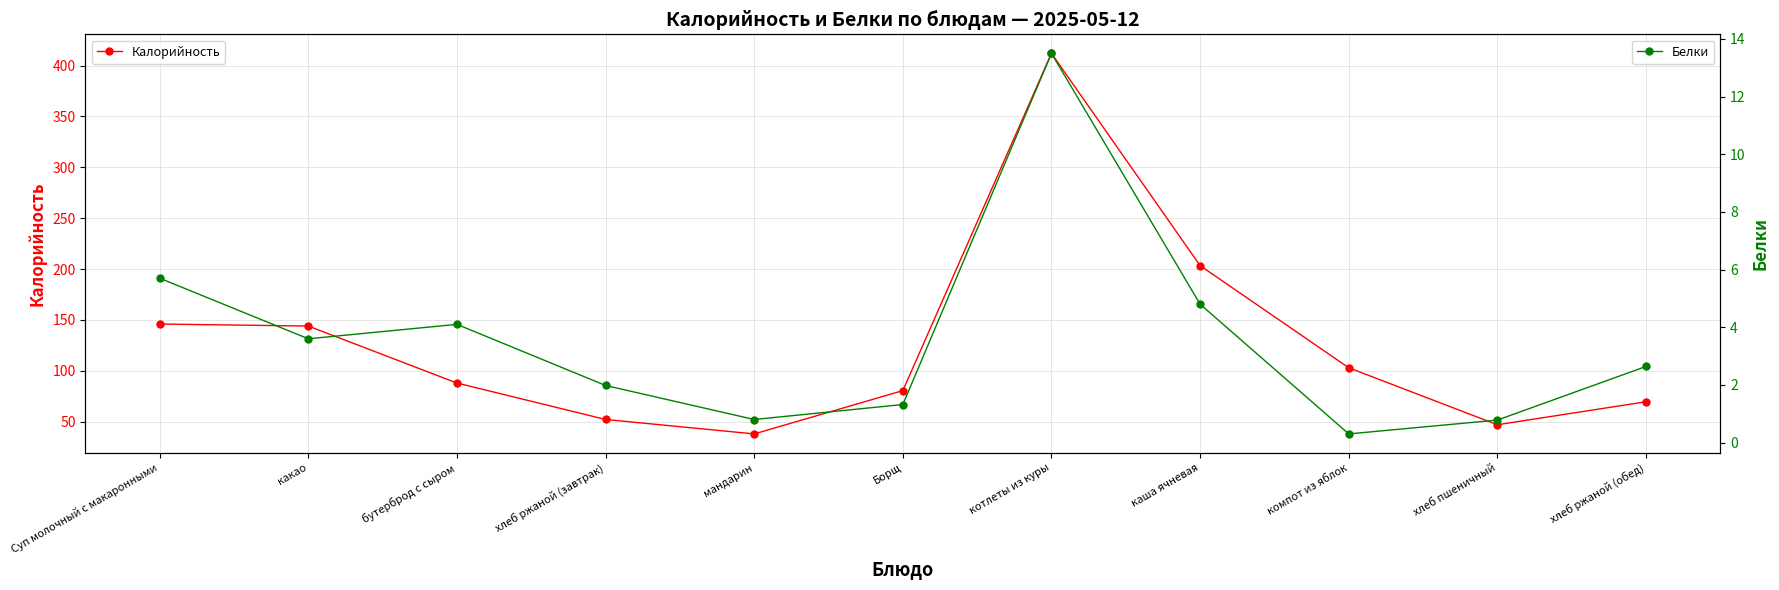

Reading right to left, what are all the values shown in this chart?

Калорийность: 69.6	47.0	103.0	203.4	412.0	80.6	38.0	52.2	88.0	144.0	146.0
Белки: 2.6	0.8	0.3	4.8	13.5	1.3	0.8	2.0	4.1	3.6	5.7